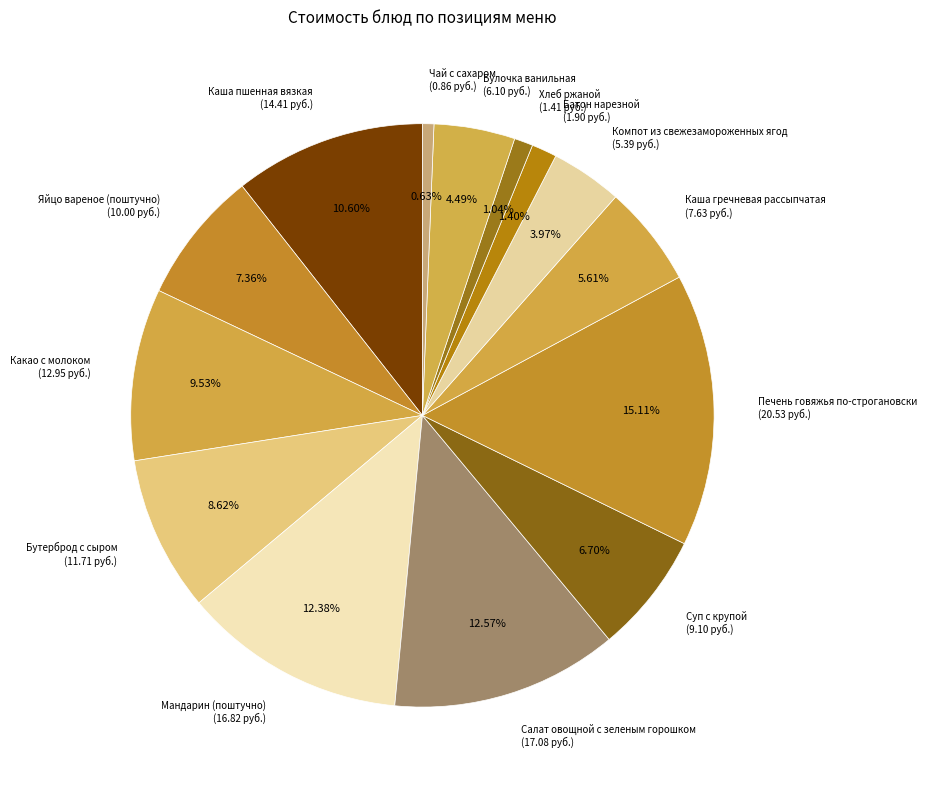

How many slices are in this pie chart?

14